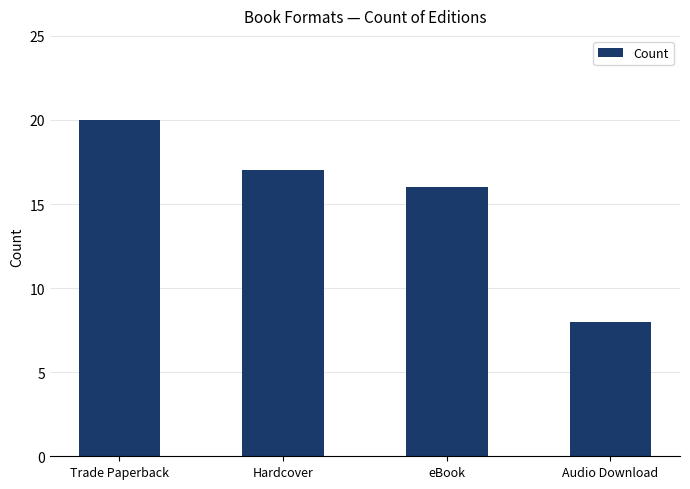

Is it true that the value at eBook is 16?

True